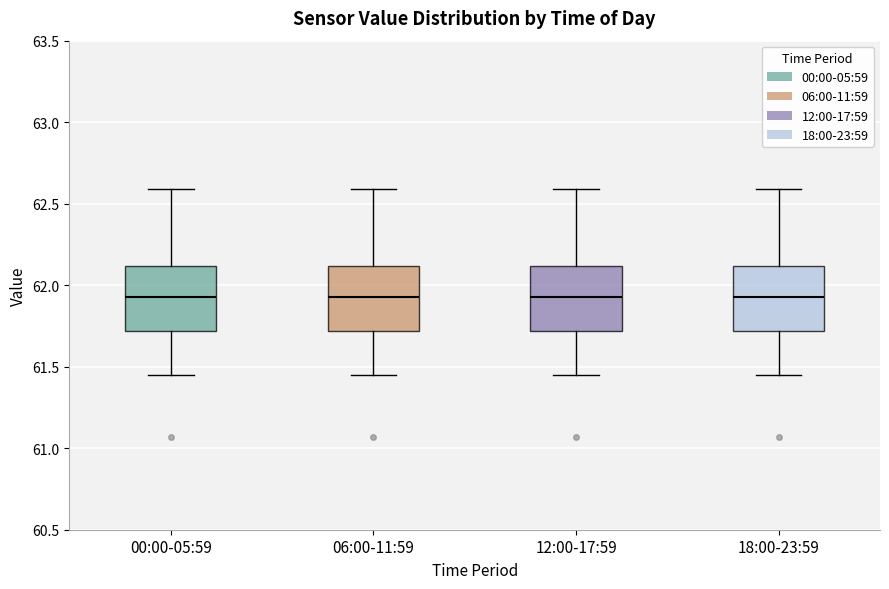

Where does the lower whisker of the box for 12:00-17:59 end on the y-axis? The values are not printed on the chart, so give them approximately, as read against the axis.

61.45